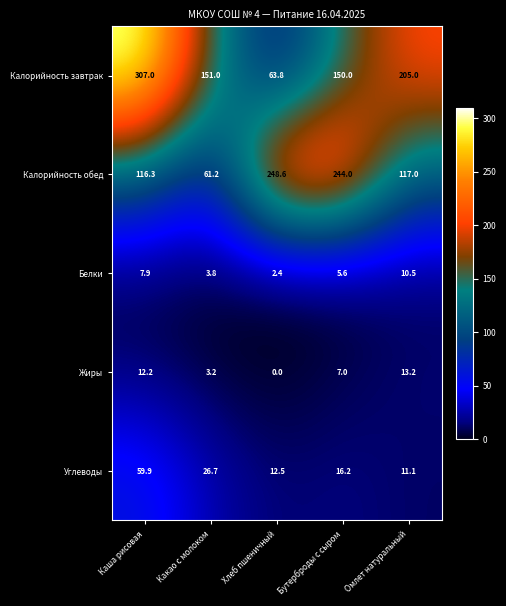

How many series are shown in this chart?

5